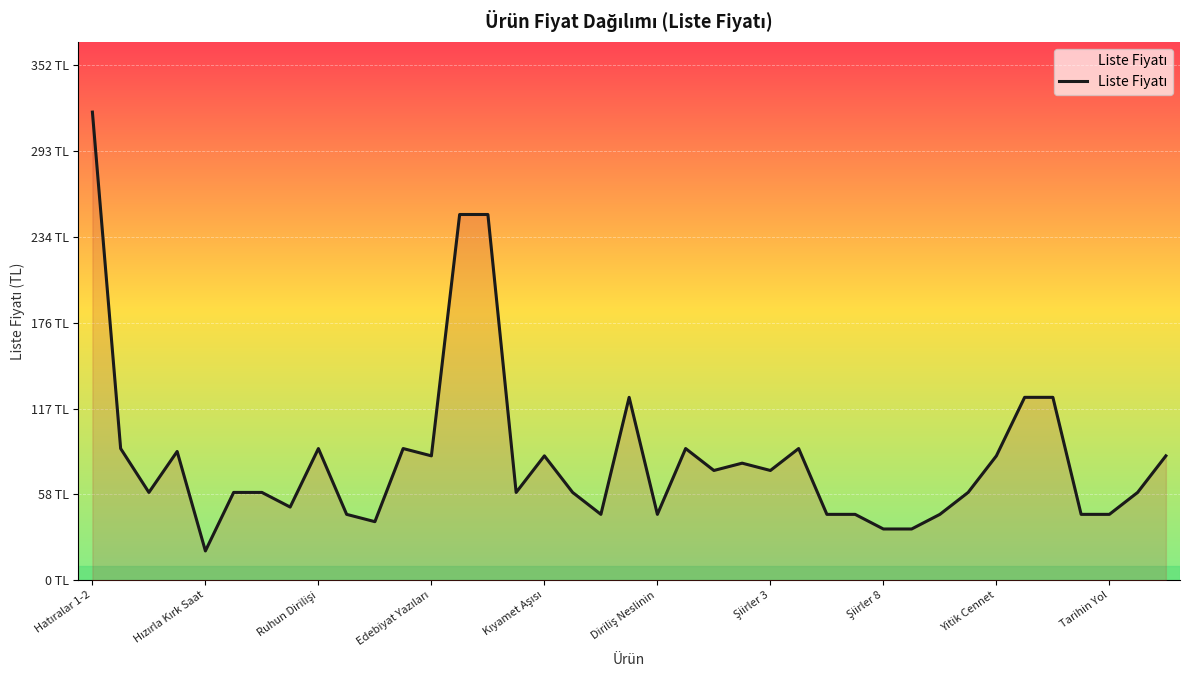

True or false: there are more than 0 points higher than both neighbors.

True